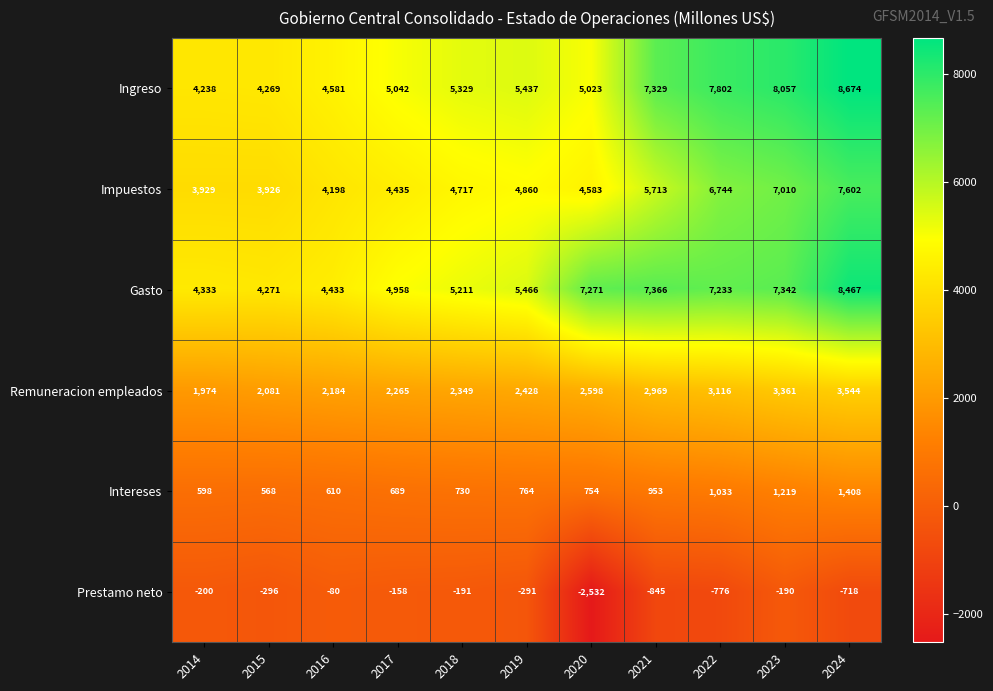

Which label corresponds to the smallest value in the chart?

2020